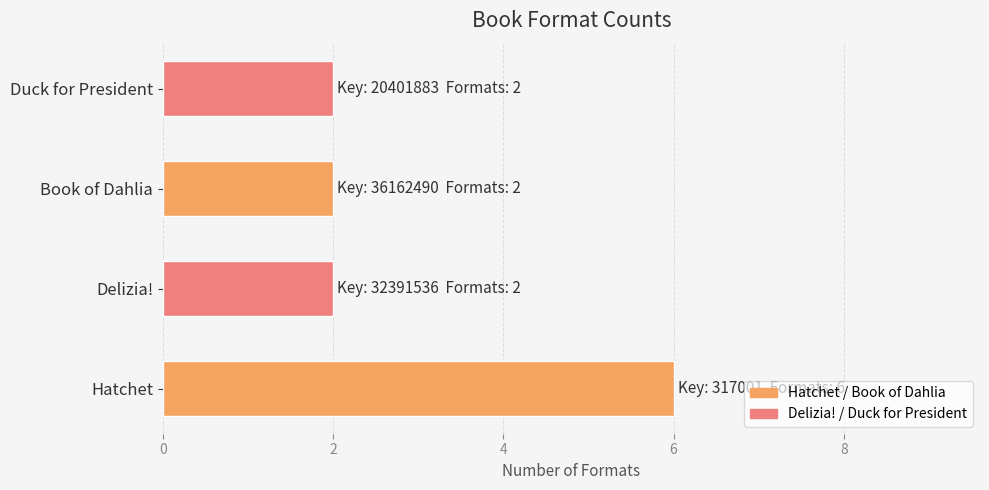

The chart shows a value of 6 at Hatchet. True or false?

True